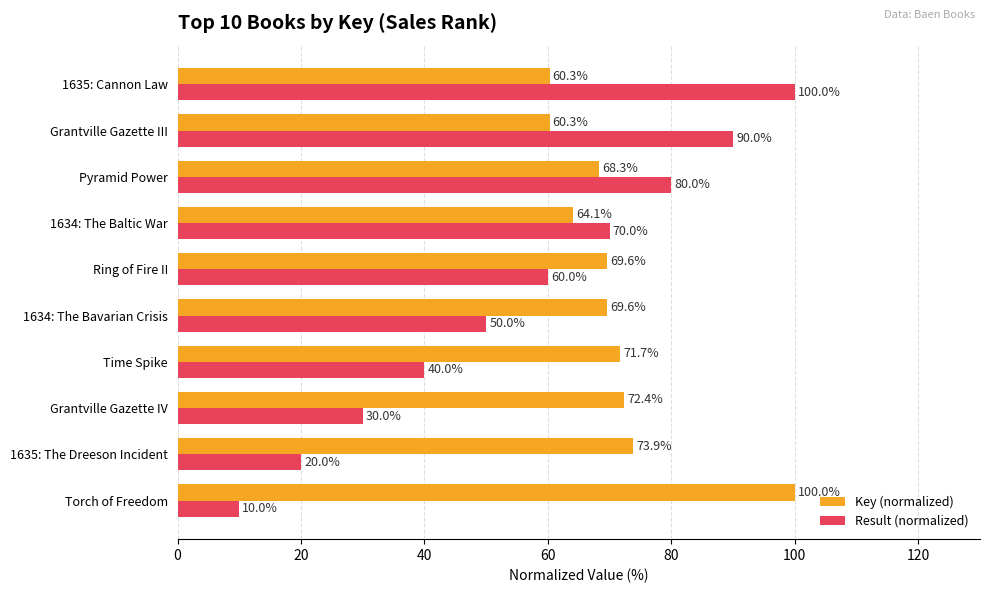

How many data points in Result (normalized) are less than 60?

5